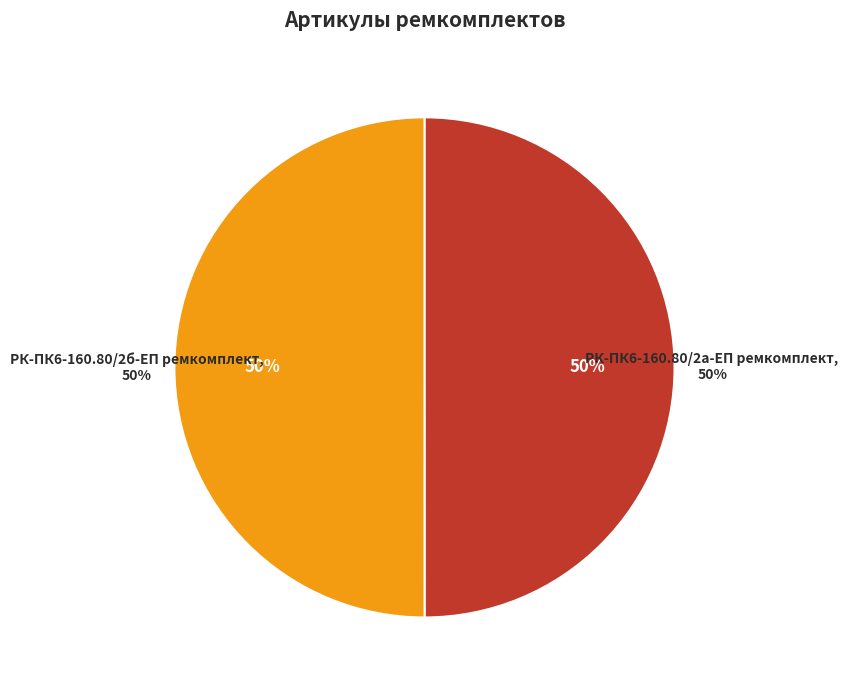

To the nearest percent, what is the combined percentage of РК-ПК6-160.80/2б-ЕП ремкомплект and РК-ПК6-160.80/2а-ЕП ремкомплект?

100%